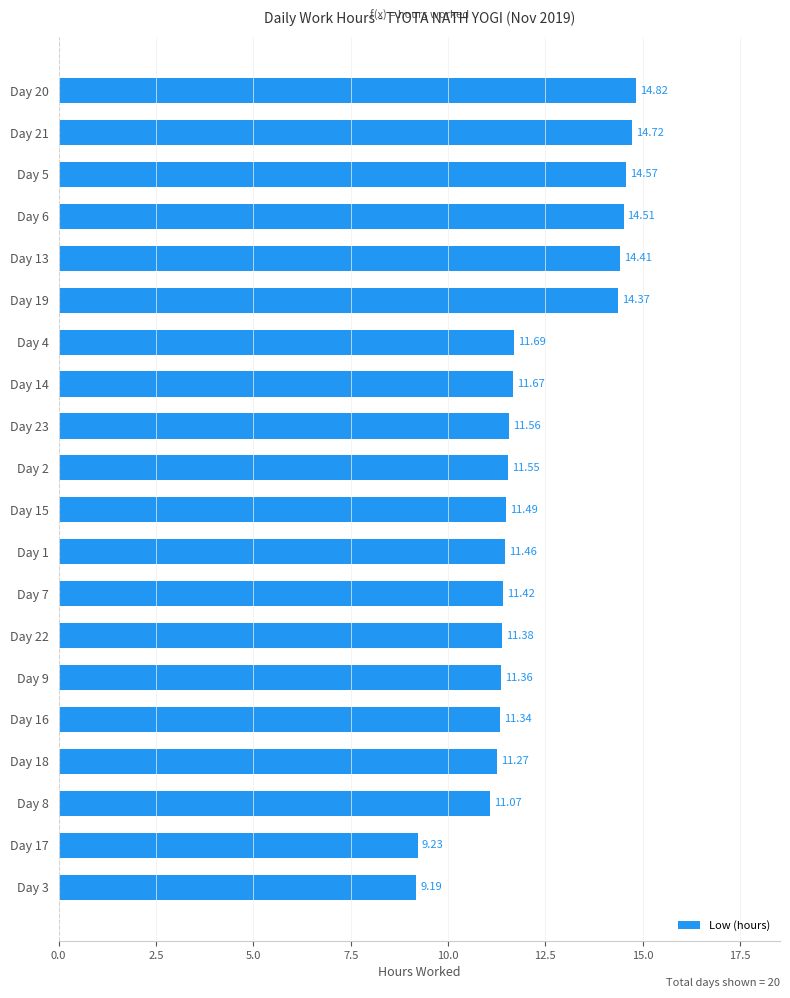

What is the sum of the values at Day 4 and Day 19?

26.1